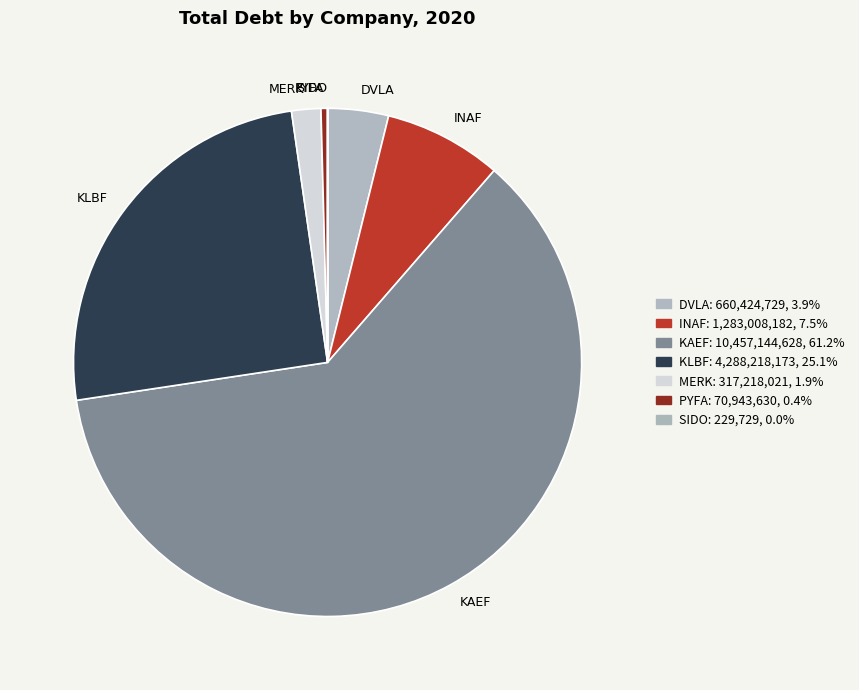

Approximately how many times larger is the value at PYFA compared to MERK?

0.2